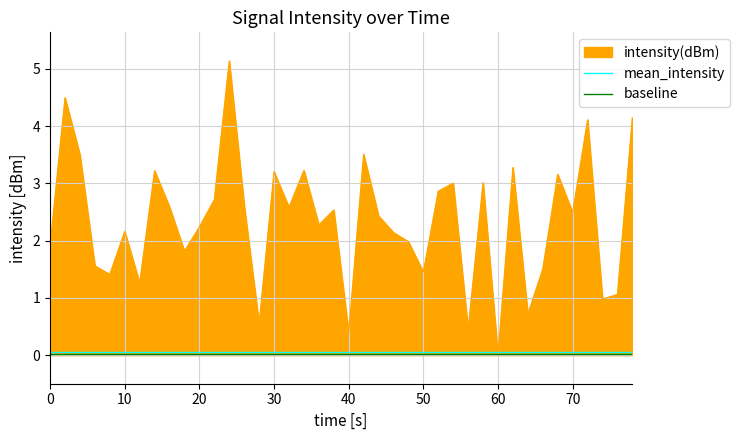

What are all the series names shown in the legend?

intensity(dBm), mean_intensity, baseline